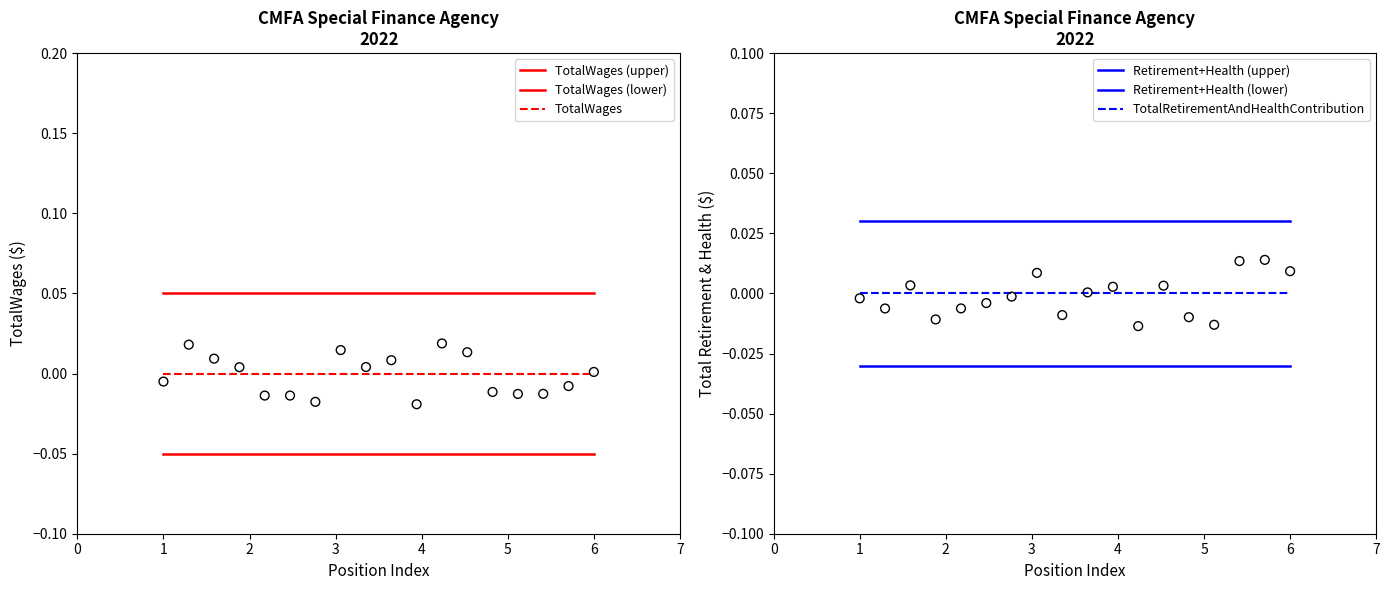

Which series reaches the maximum Y coordinate?

TotalWages (upper)